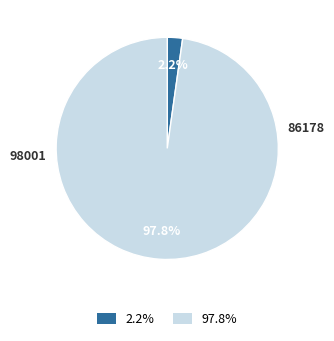

Which category accounts for the majority?

97.8%